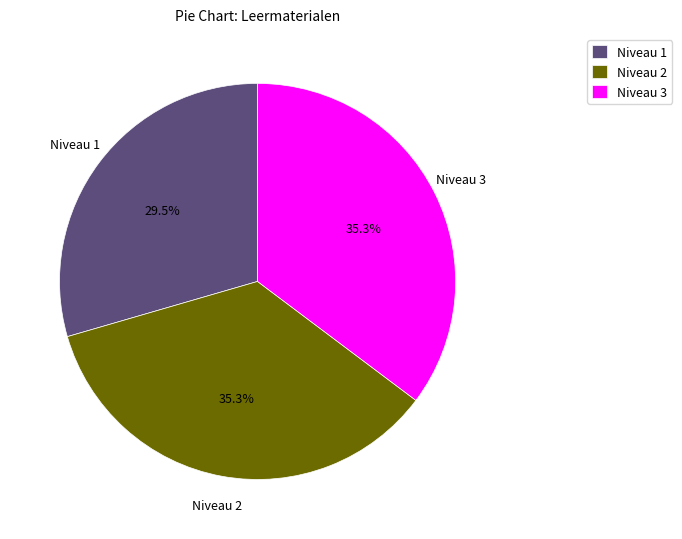

Does any single category account for the majority?

No